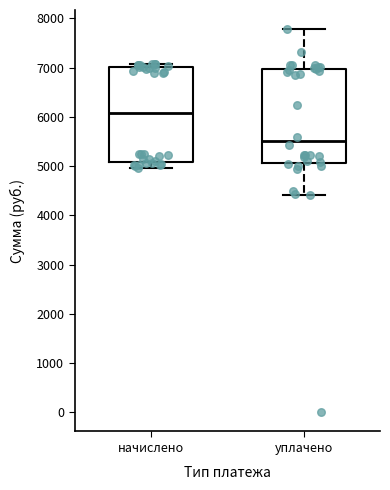

Reading left to right, transcribe this box plot: for each box, give where its median line is, the range the box spans, and where its two whiskers end, as read against the y-axis. The values are not printed on the chart, so give them approximately, as read against the axis.

начислено: median 6100, box 5100 to 7000, whiskers 5000 to 7100
уплачено: median 5500, box 5100 to 7000, whiskers 4400 to 7800